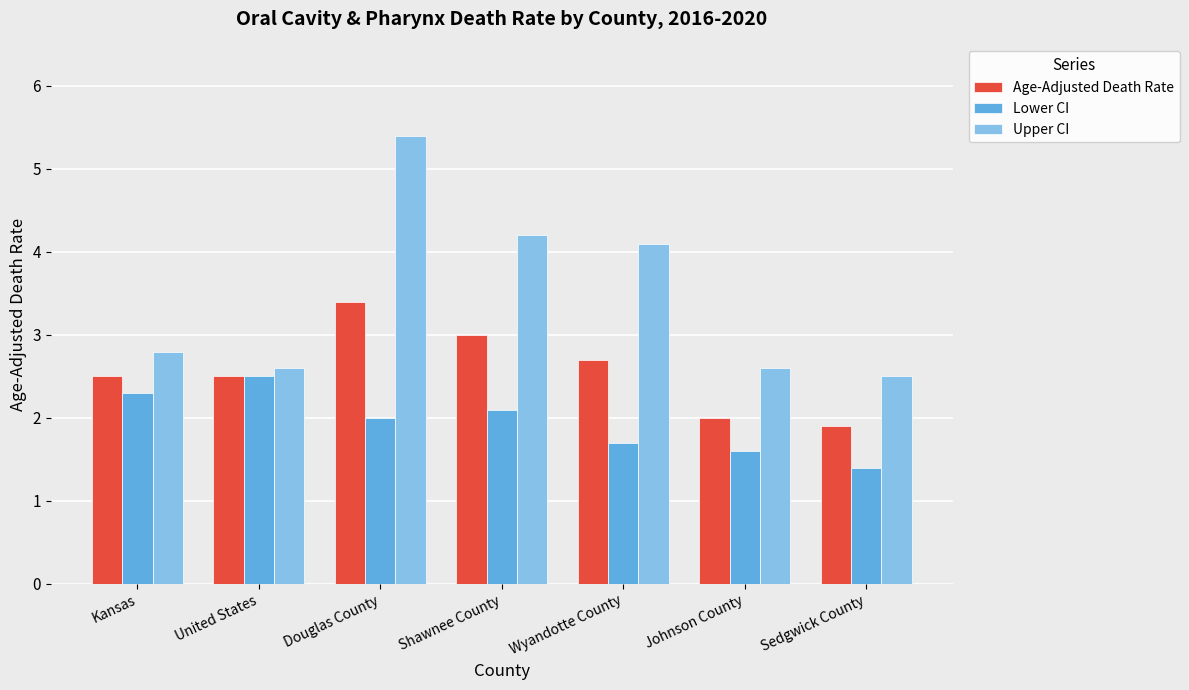

At which category is the sum across all series the highest?

Douglas County